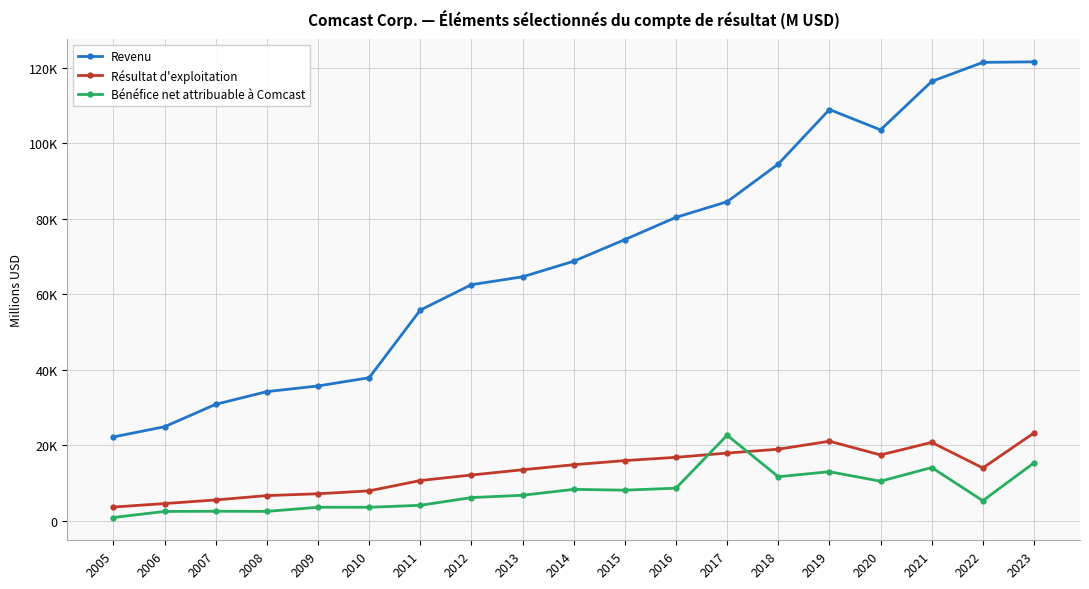

True or false: Résultat d'exploitation has more than 0 interior local peaks.

True